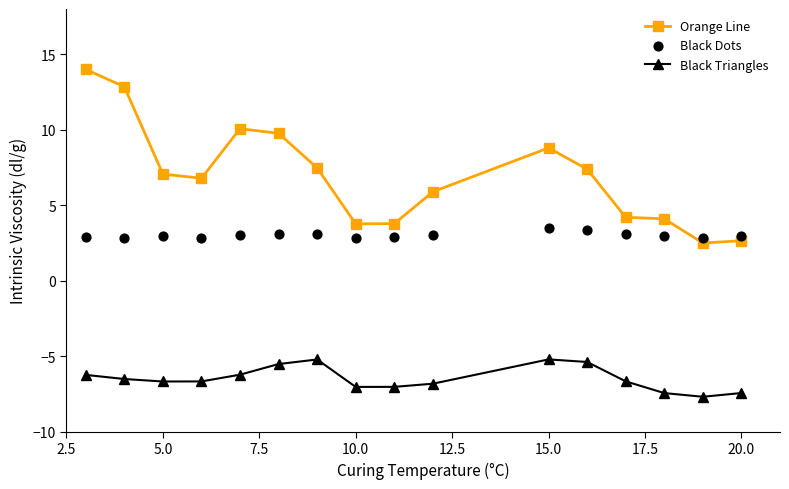

Which series contains the highest Y value?

Orange Line